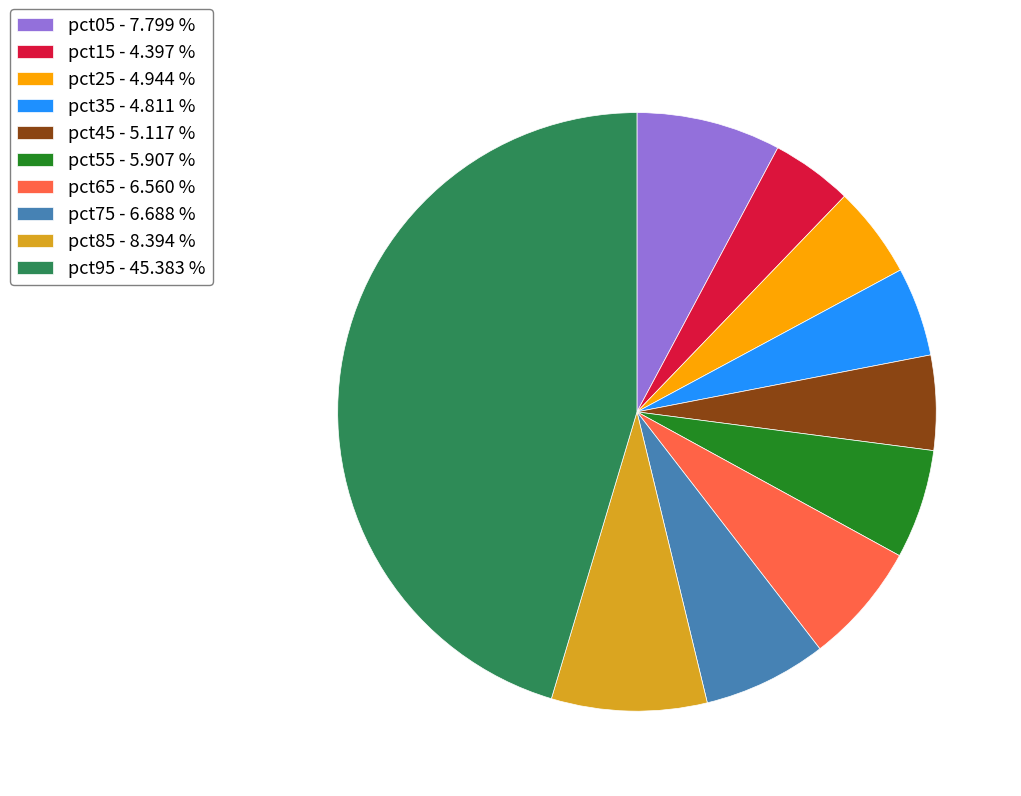

Does any single category account for the majority?

No